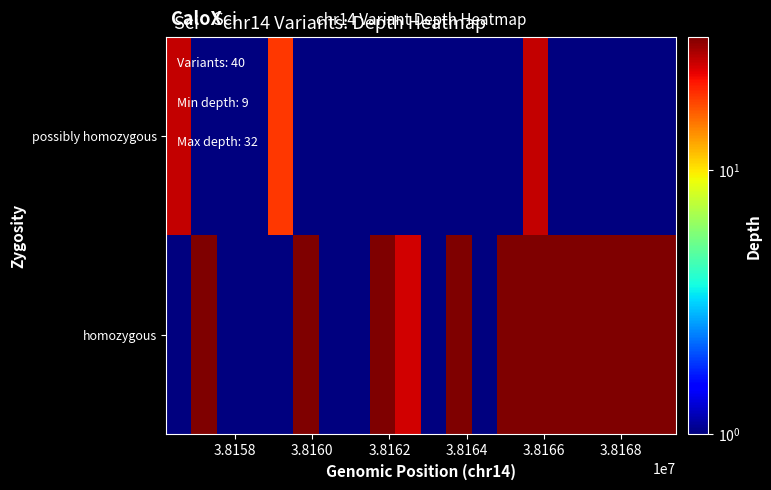

Count the number of data series in this chart.

2